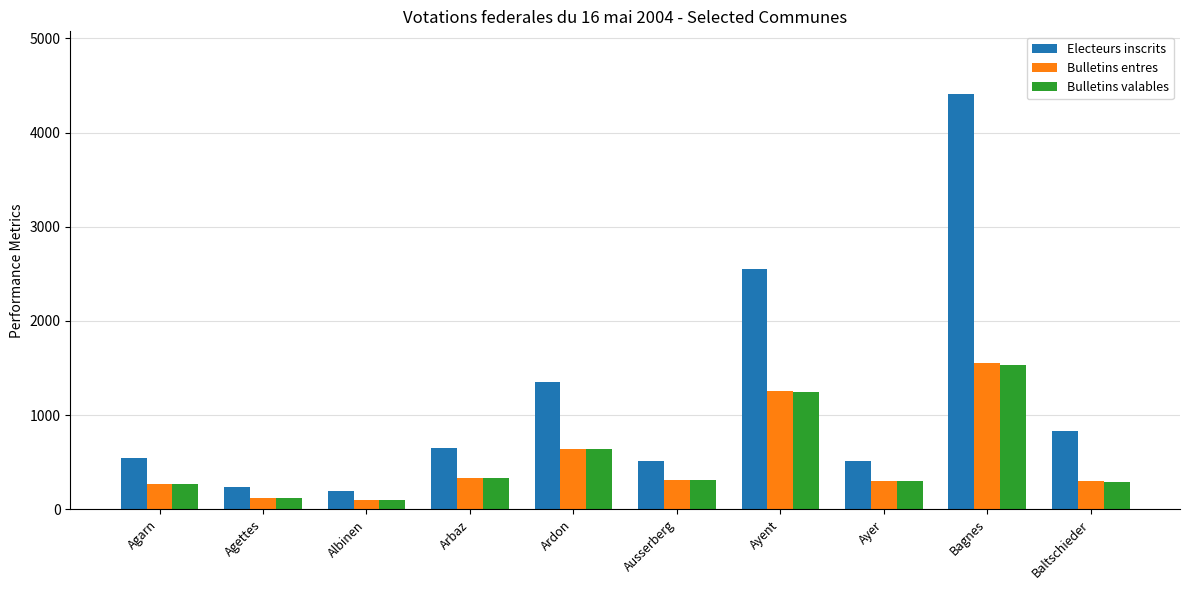

Which series changed the most between Ayent and Ayer?

Electeurs inscrits